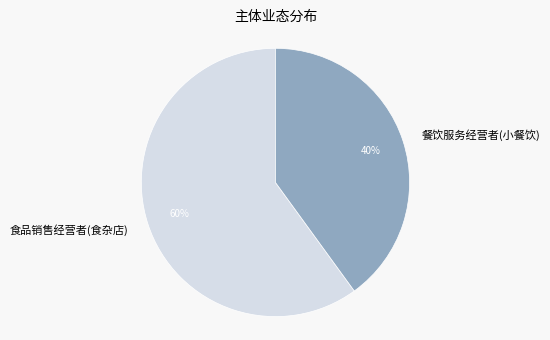

Do 食品销售经营者(食杂店) and 餐饮服务经营者(小餐饮) together represent more than half of the pie?

Yes